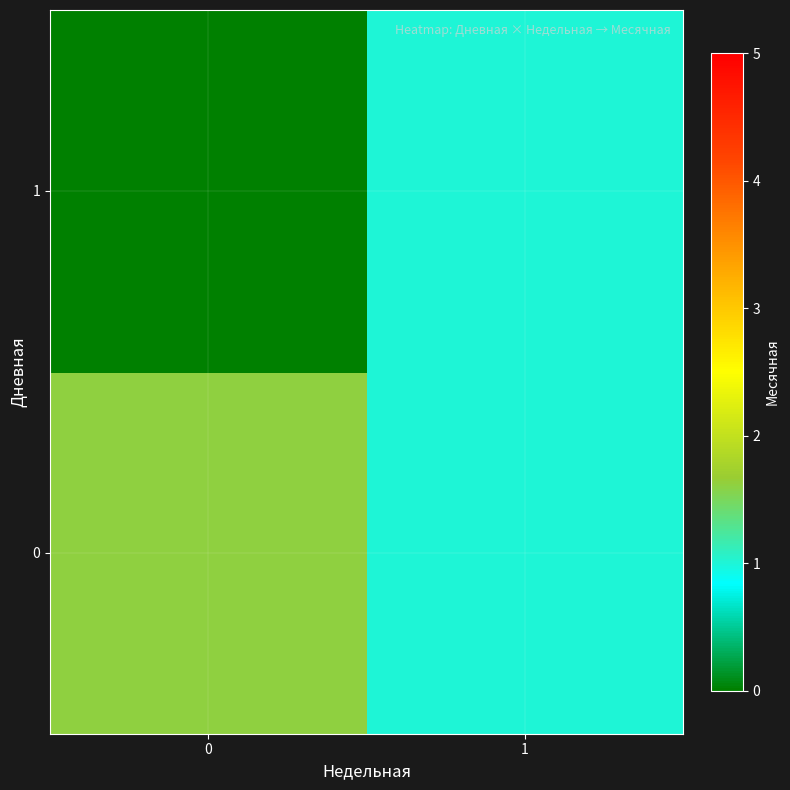

Which series has the largest range (max minus min)?

1